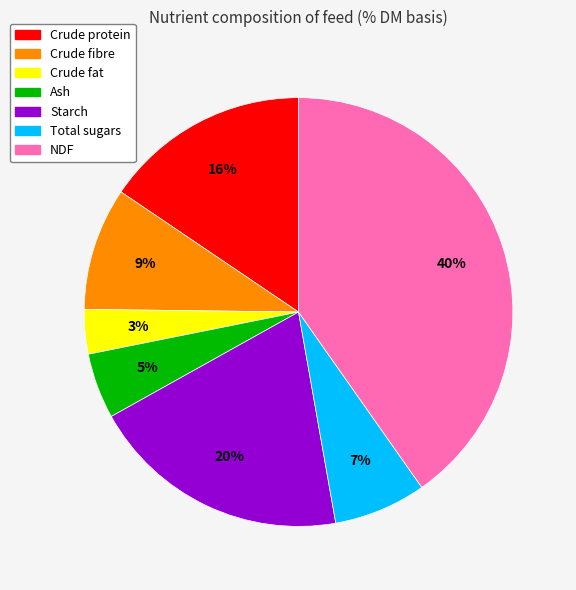

Count the number of slices in the pie.

7